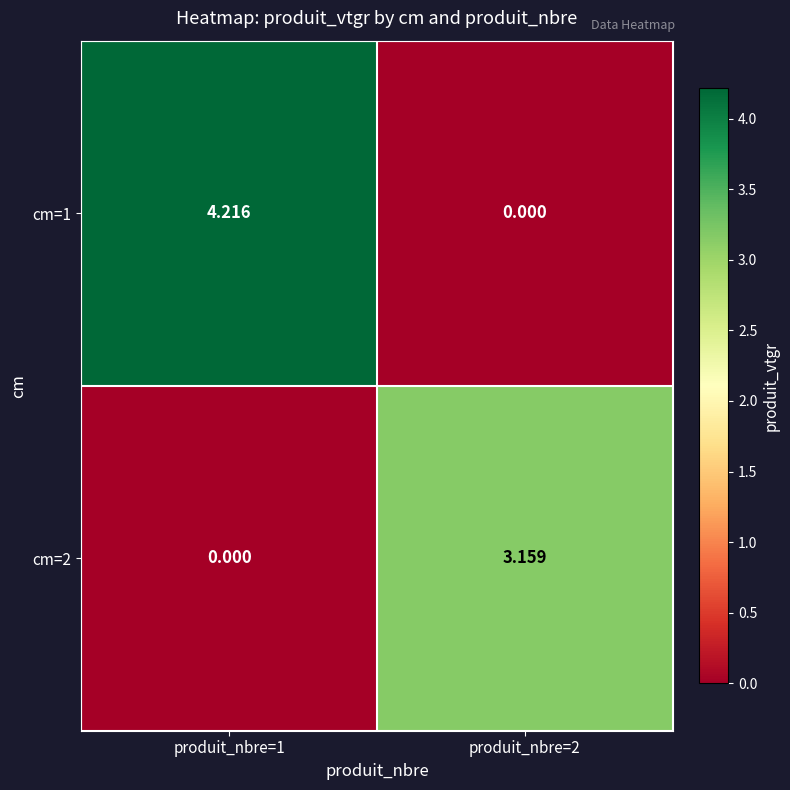

Which series has the widest spread of values?

cm=1